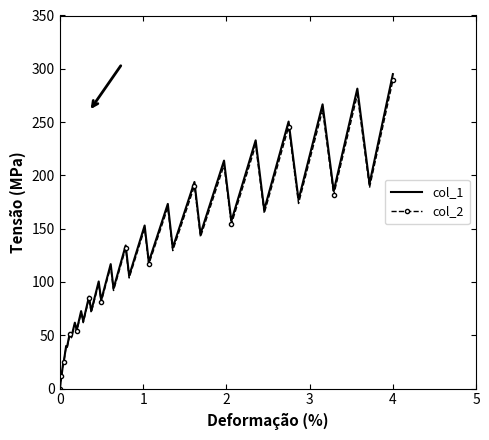

In col_2, how many points are higher than both neighbors (excluding endpoints)?

17